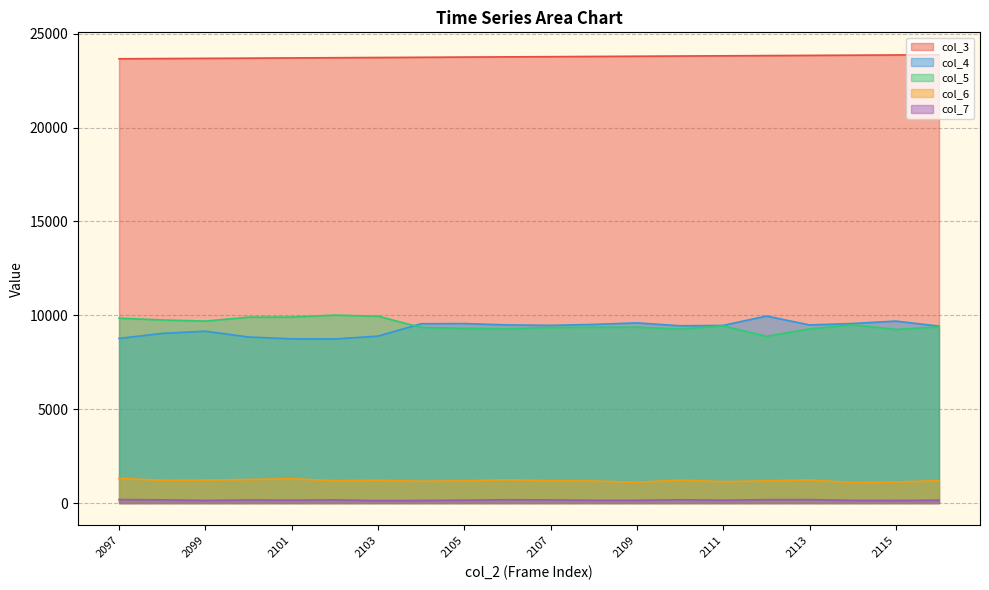

Which series changed the most between 2102 and 2108?

col_4